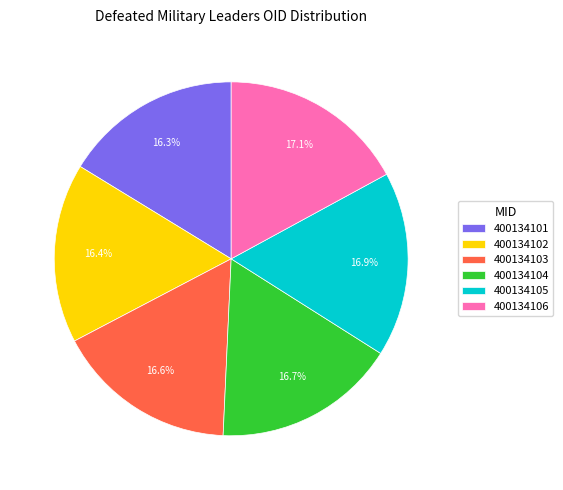

Between 400134102 and 400134106, which is larger?

400134106